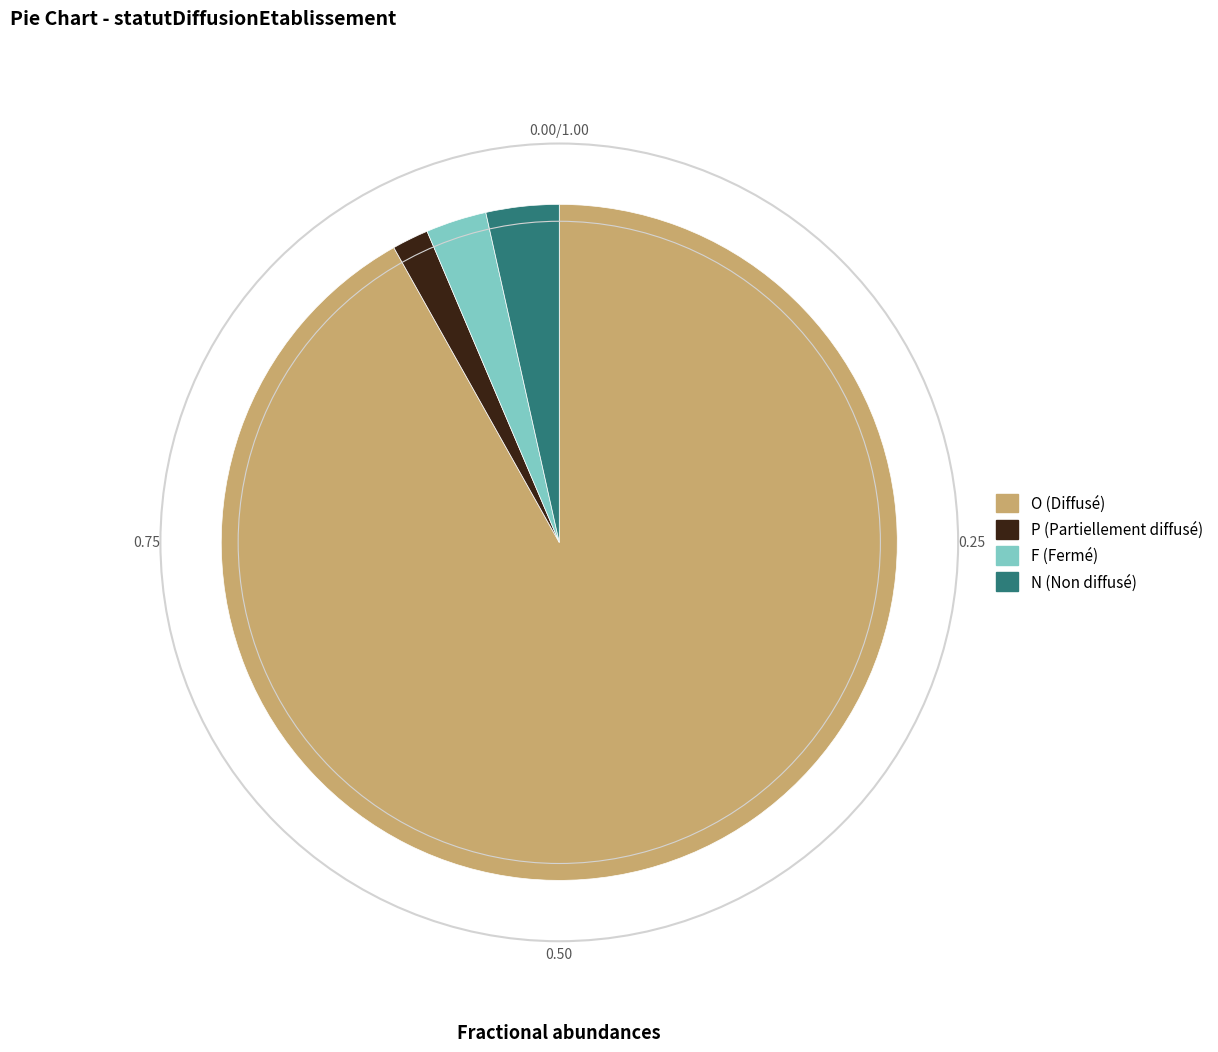

True or false: O accounts for 92% of the total.

True